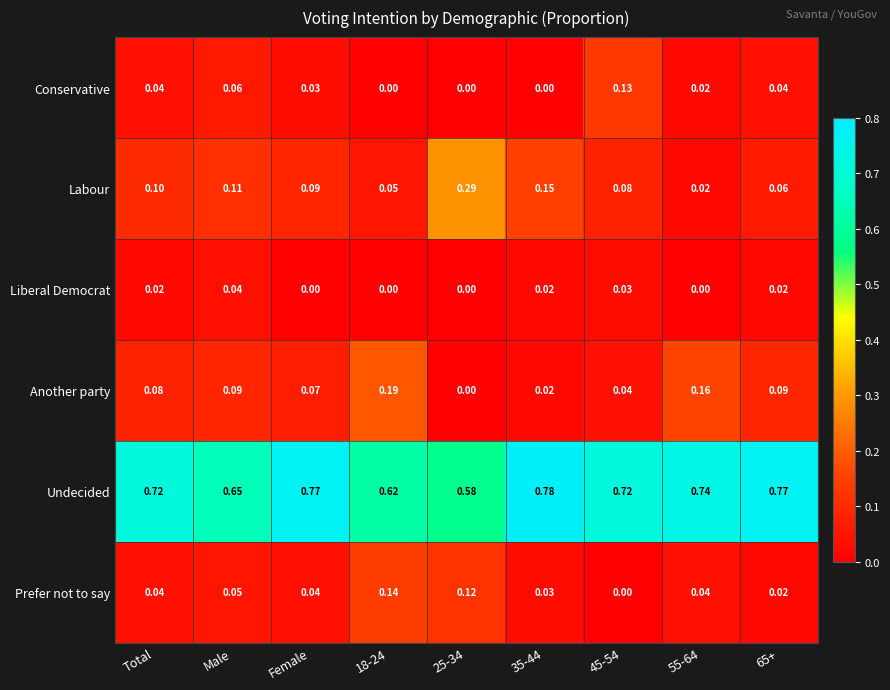

Which series has the largest total across all categories?

Undecided